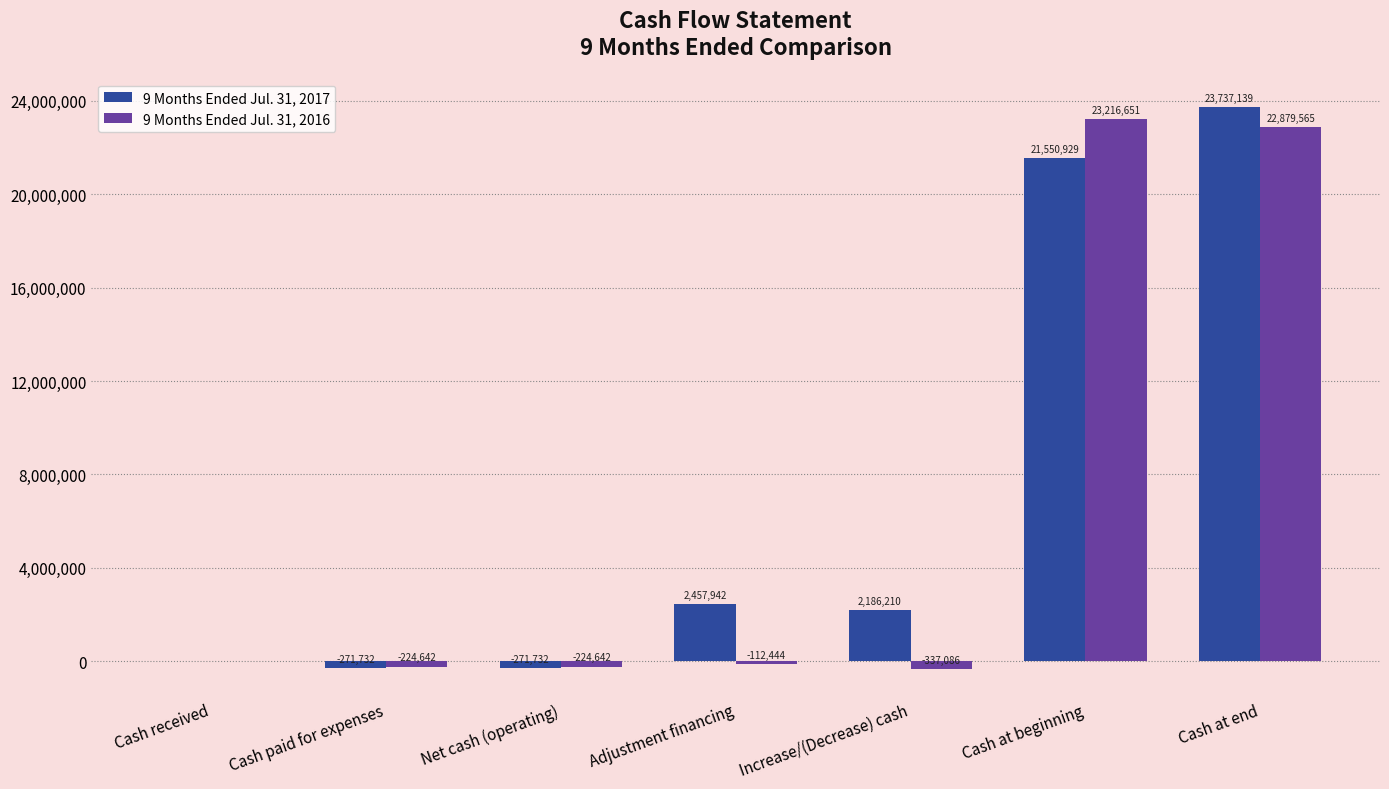

Does the chart contain stacked bars?

No